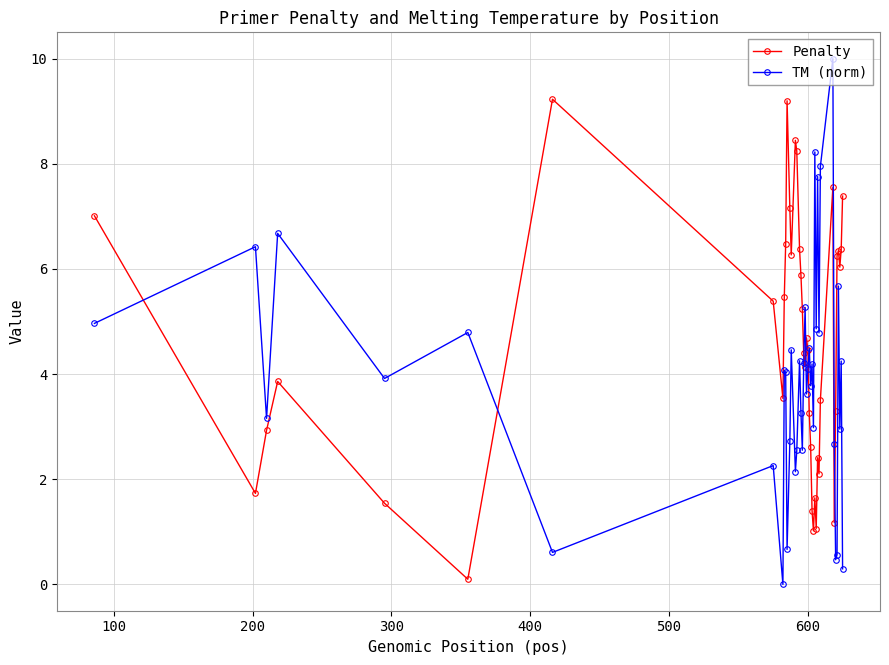

True or false: Penalty and TM (norm) intersect in this chart.

True